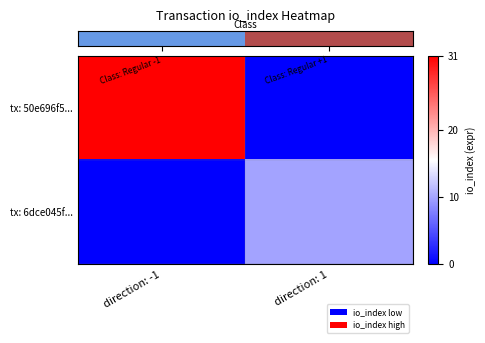

At how many categories does at least one series exceed 23?

1